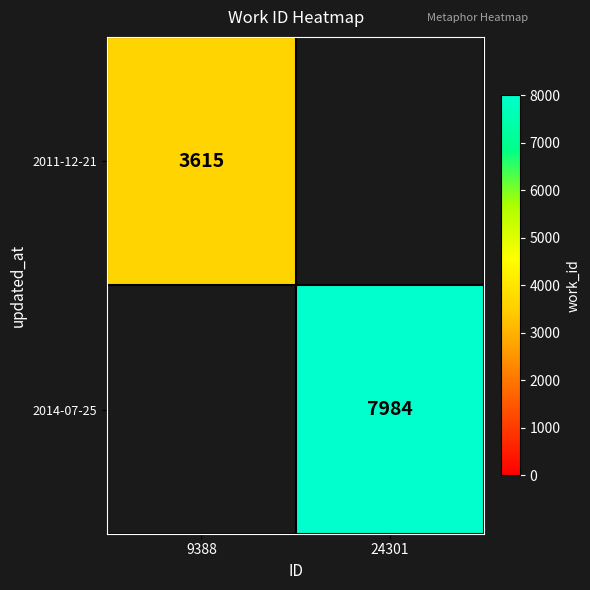

The value of 2014-07-25 at 24301 is 13769. True or false?

False